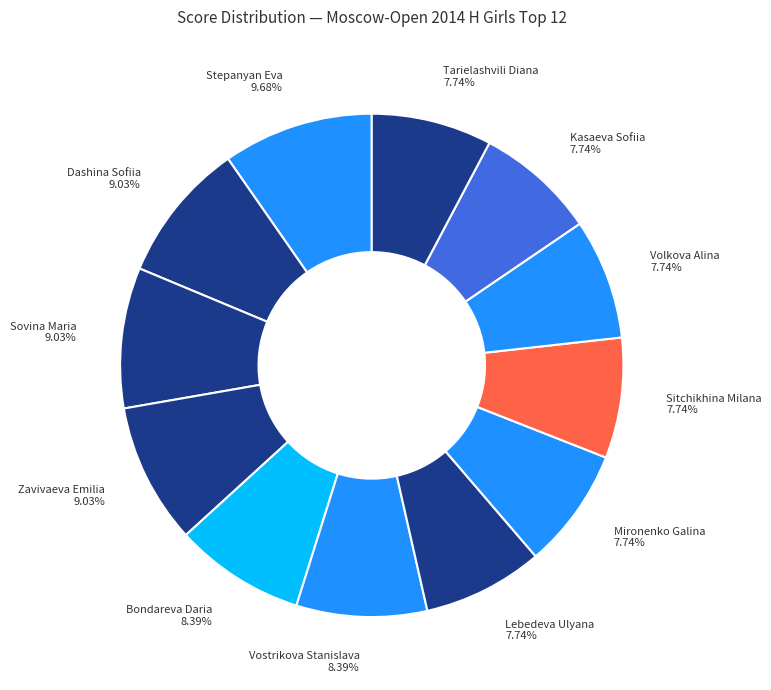

Count the number of slices in the pie.

12